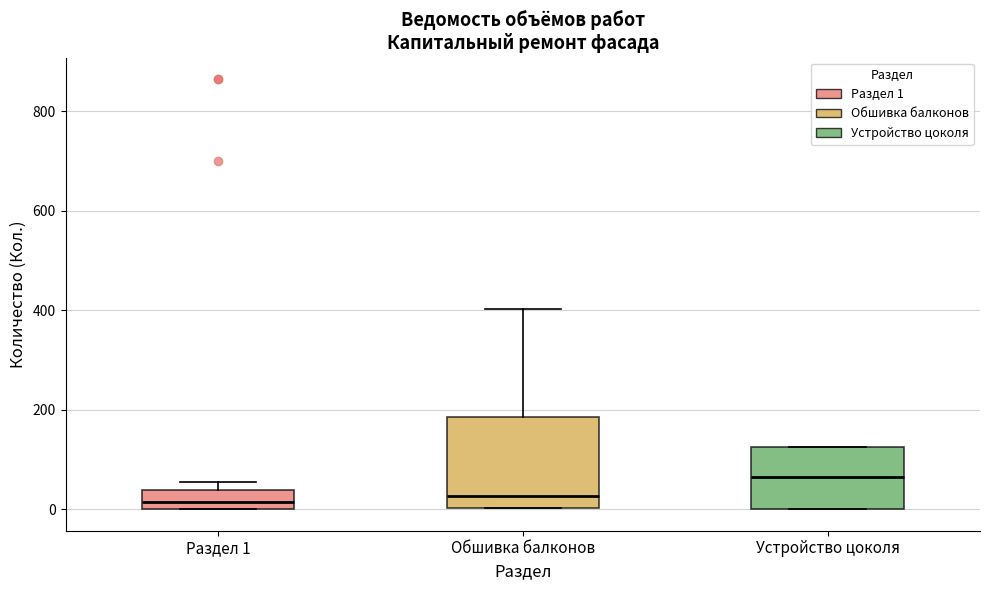

Reading left to right, read every box against the y-axis: the position of its median line, the range the box covers, and the ends of its whiskers. The values are not printed on the chart, so give them approximately, as read against the axis.

Раздел 1: median 20, box 0 to 40, whiskers 0 to 60
Обшивка балконов: median 20, box 0 to 180, whiskers 0 to 400
Устройство цоколя: median 60, box 0 to 120, whiskers 0 to 120